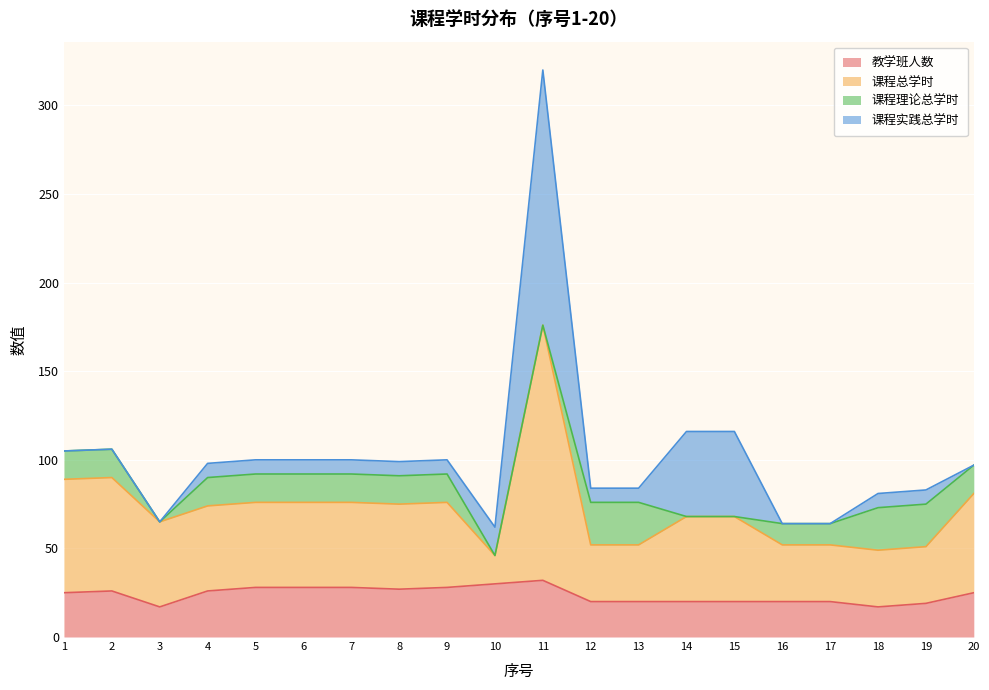

The value of 教学班人数 at 15 is 20. True or false?

True